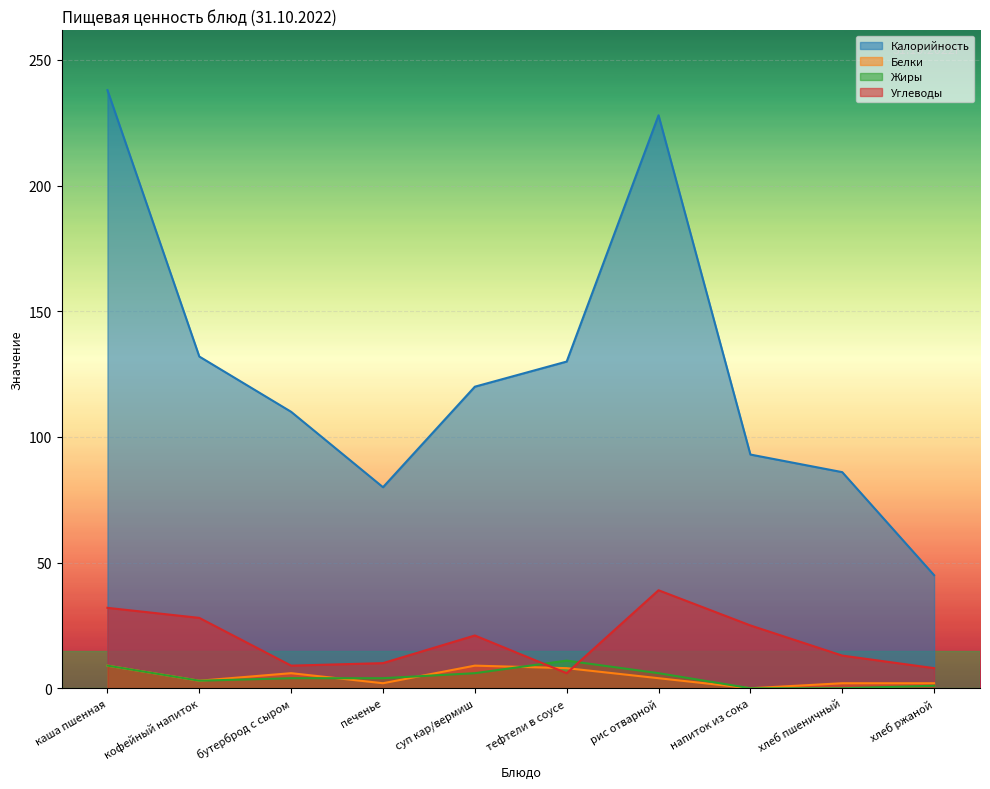

Between суп кар/вермиш and бутерброд с сыром, which is larger?

суп кар/вермиш